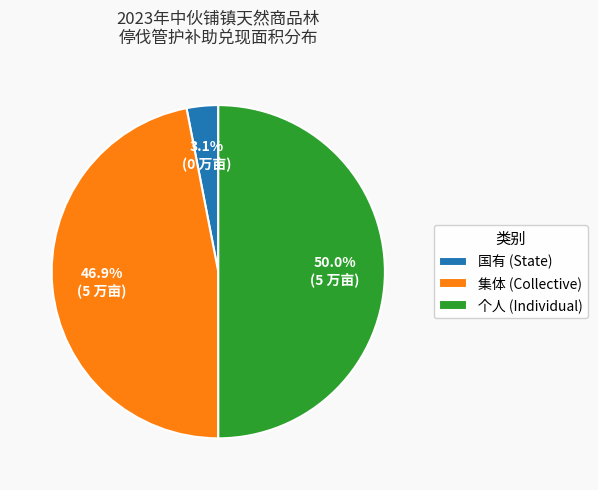

What percentage do 国有 (State) and 个人 (Individual) together represent?

53.1%